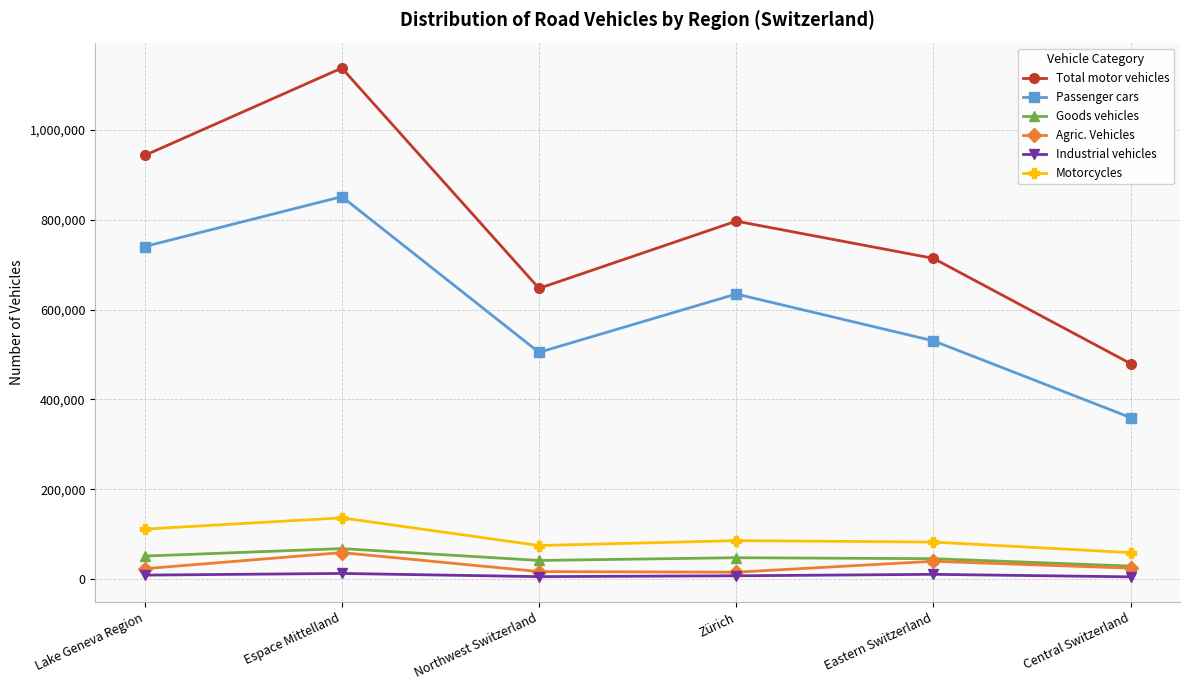

What is the highest value of the Goods vehicles series?

67672